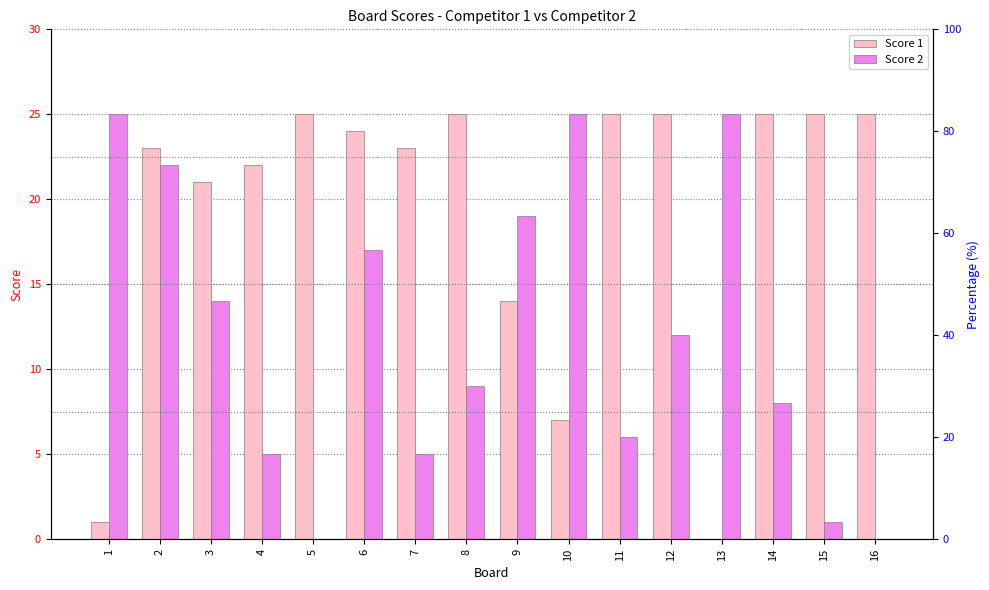

Reading left to right, what are all the values shown in this chart?

Score 1: 1=1	2=23	3=21	4=22	5=25	6=24	7=23	8=25	9=14	10=7	11=25	12=25	13=0	14=25	15=25	16=25
Score 2: 1=25	2=22	3=14	4=5	5=0	6=17	7=5	8=9	9=19	10=25	11=6	12=12	13=25	14=8	15=1	16=0